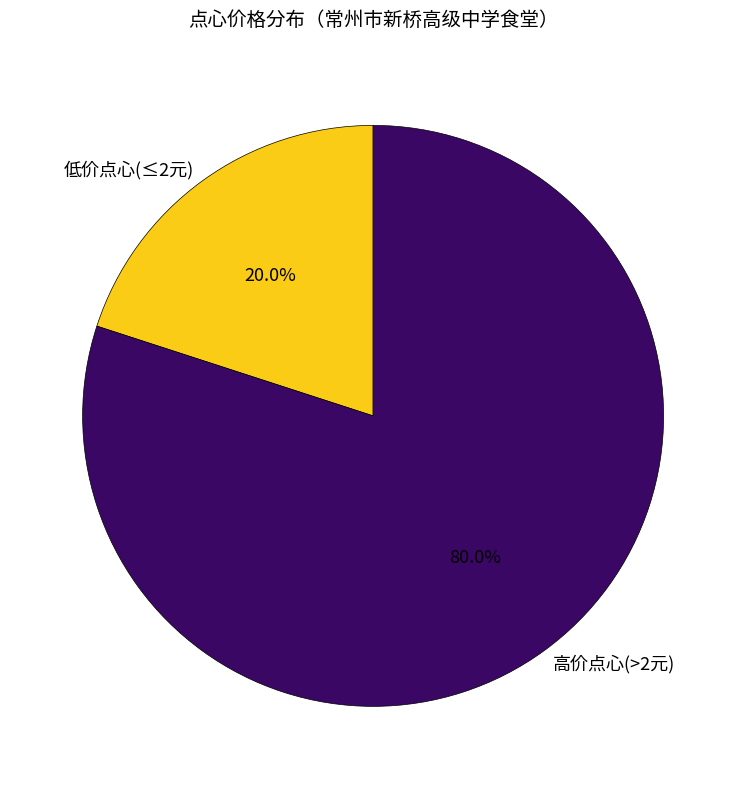

What percentage do 高价点心(>2元) and 低价点心(≤2元) together represent?

100.0%